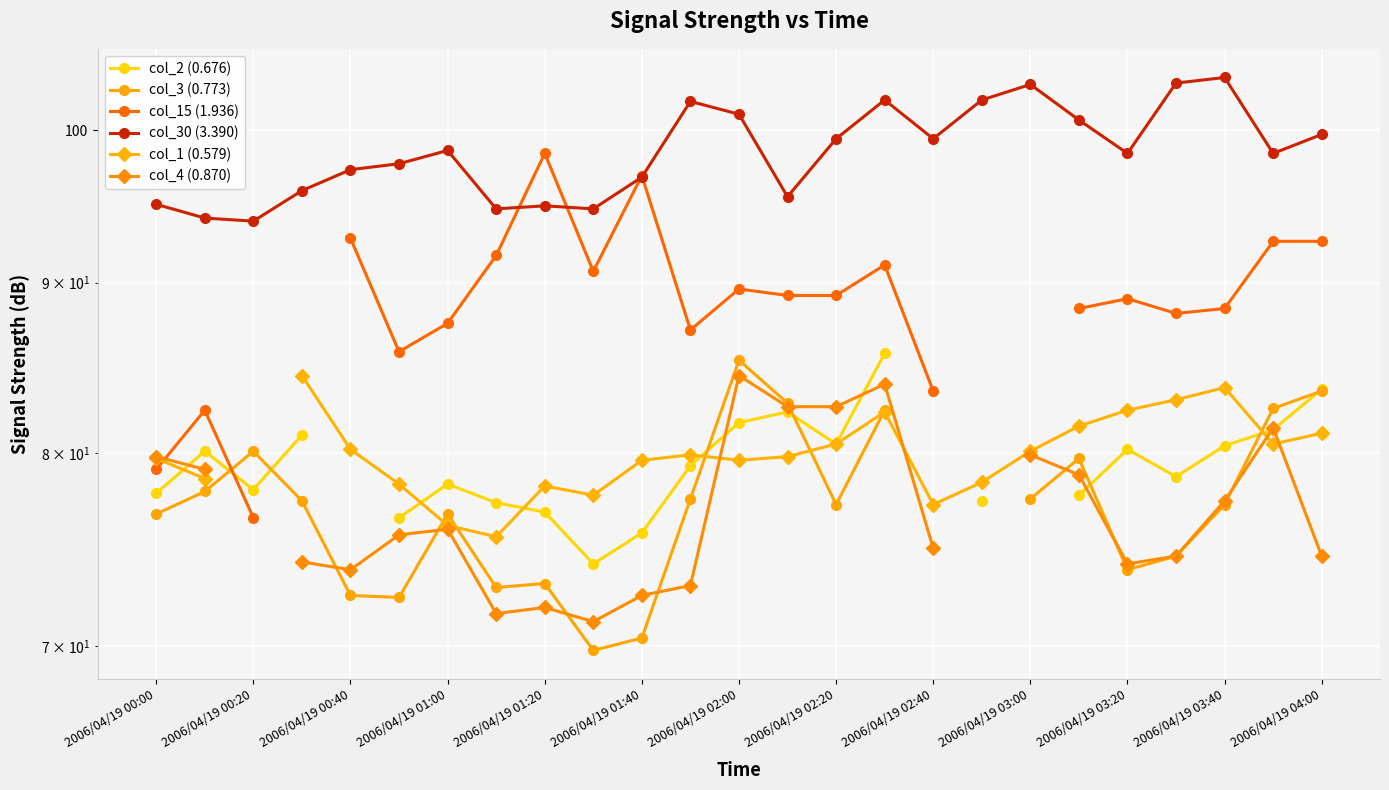

True or false: col_30 (3.390) and col_1 (0.579) intersect in this chart.

False